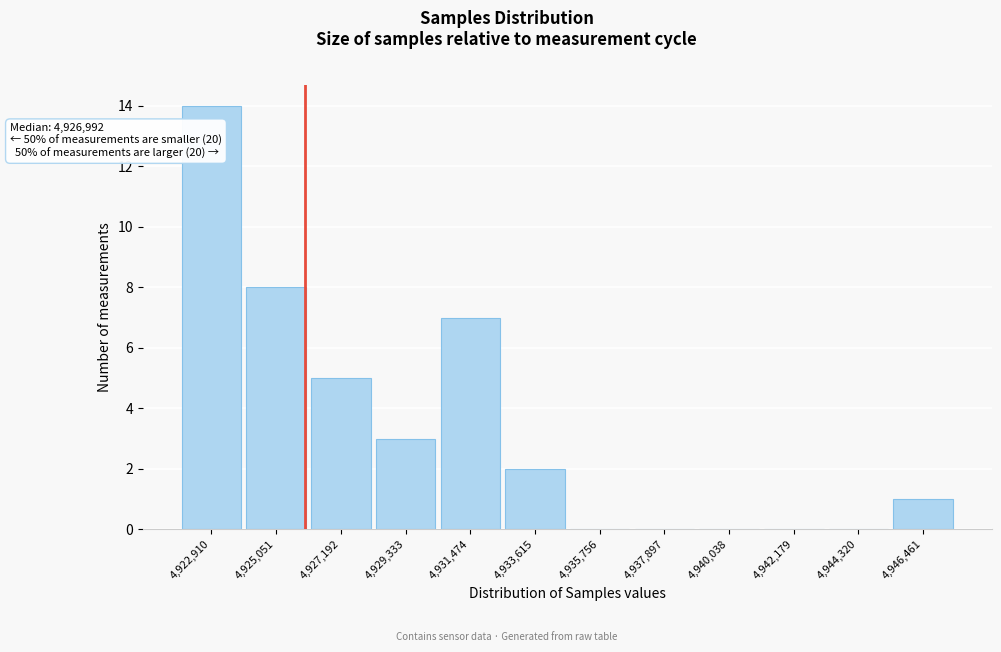

Reading left to right, extract all data points from this chart.

4,922,910=14	4,925,051=8	4,927,192=5	4,929,333=3	4,931,474=7	4,933,615=2	4,935,756=0	4,937,897=0	4,940,038=0	4,942,179=0	4,944,320=0	4,946,461=1